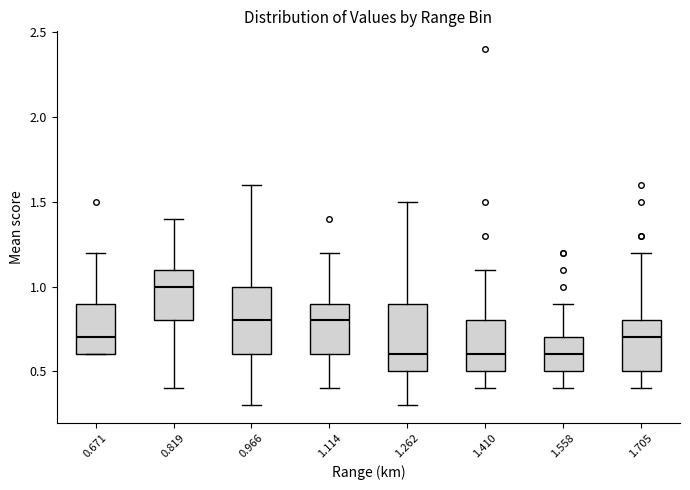

Where is the upper edge of the box at x = 0.819 on the y-axis? The values are not printed on the chart, so give them approximately, as read against the axis.

1.1